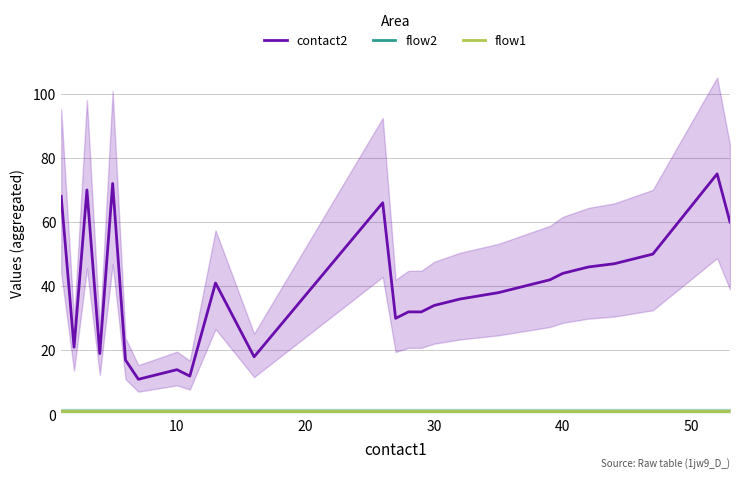

Reading left to right, transcribe all the data shown in this chart.

contact2: 68	21	70	19	72	17	11	12	13	14	12	41	18	66	30	32	32	34	35	36	38	42	44	45	46	47	50	75	60
flow2: 1	1	1	1	1	1	1	1	1	1	1	1	1	1	1	1	1	1	1	1	1	1	1	1	1	1	1	1	1
flow1: 1	1	1	1	1	1	1	1	1	1	1	1	1	1	1	1	1	1	1	1	1	1	1	1	1	1	1	1	1